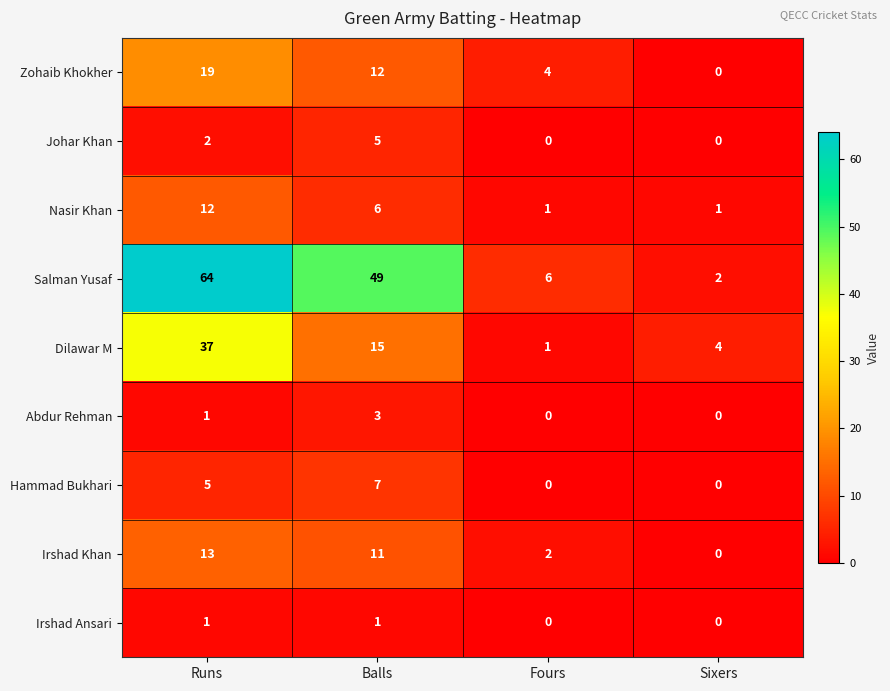

At which label does Johar Khan reach its peak?

Balls